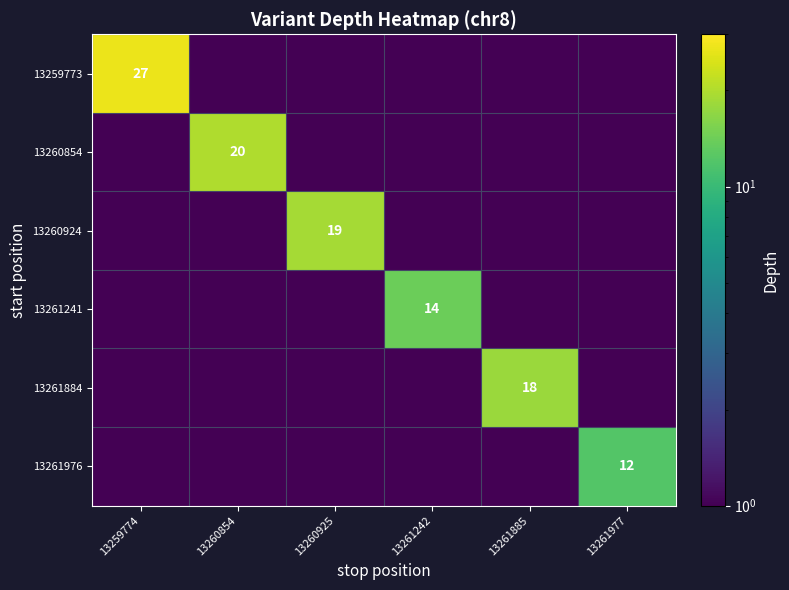

The 13261976 series shows 12 at 13261977. True or false?

True